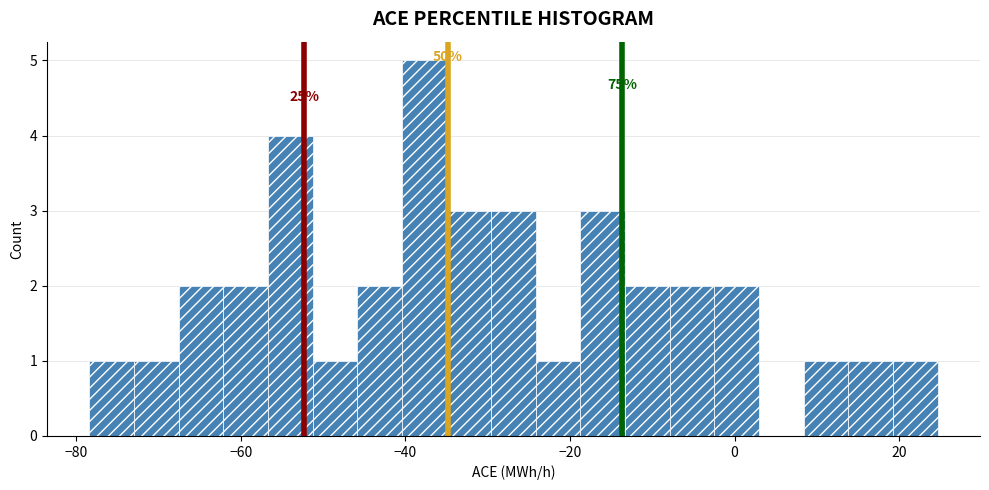

Read against the x-axis, roughly where is the centre of the tallest bar?

-38